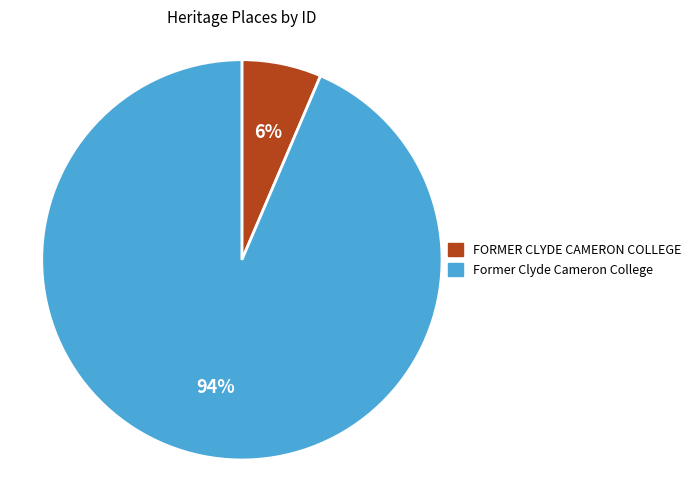

Between Former Clyde Cameron College and FORMER CLYDE CAMERON COLLEGE, which is larger?

Former Clyde Cameron College